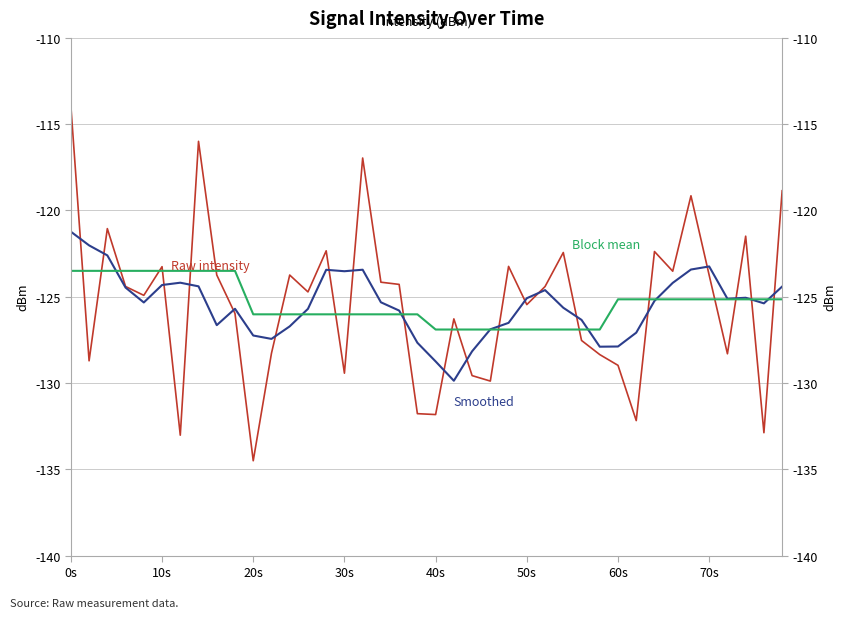

How many data points in Smoothed are above -125?

15